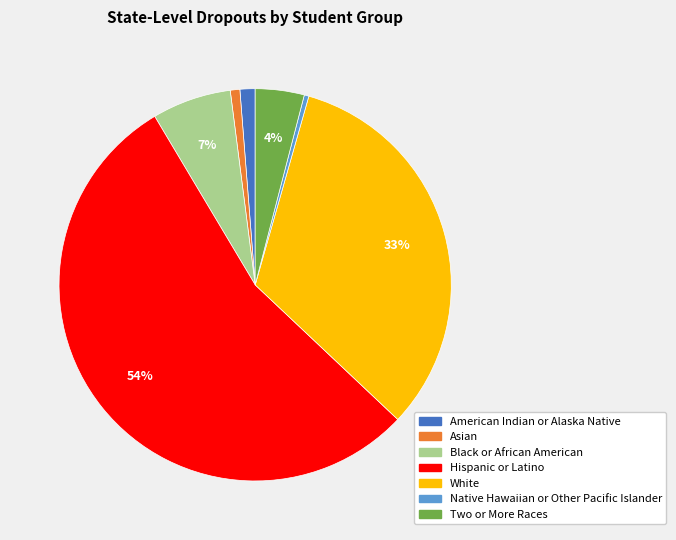

How many segments does this pie chart have?

7